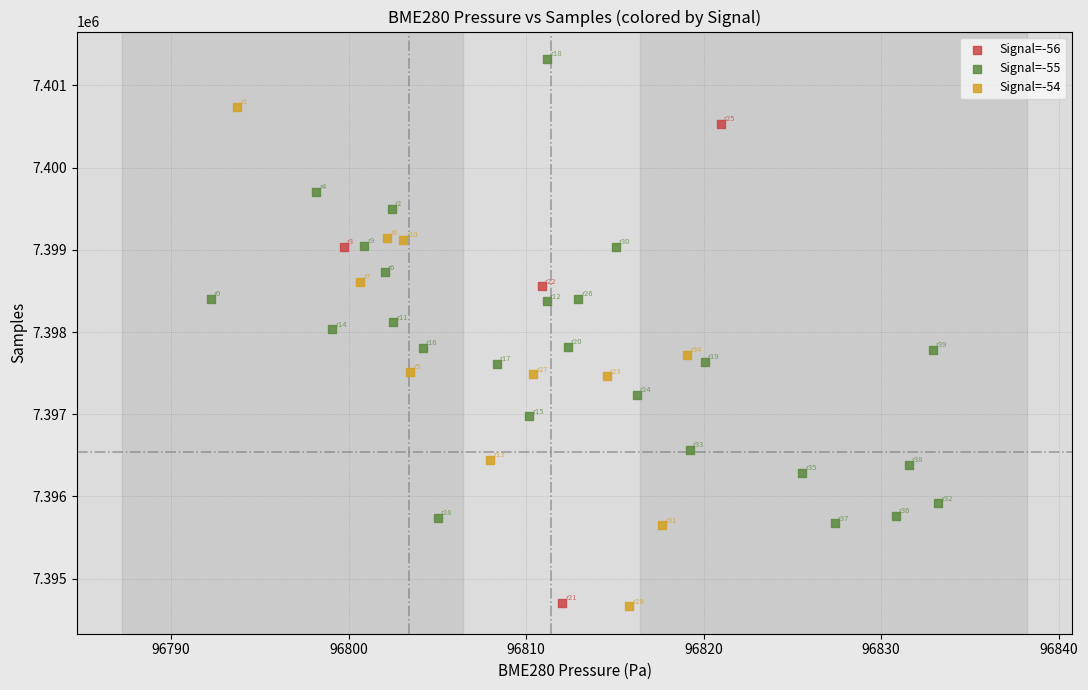

Which series contains the highest Y value?

Signal=-55